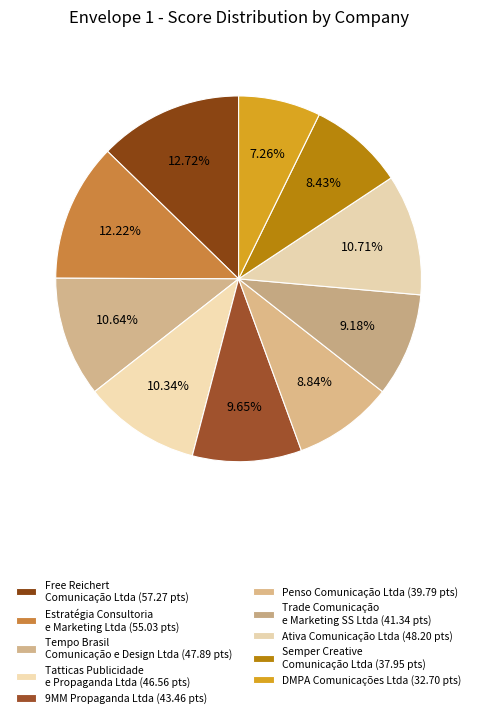

Is it true that Trade Comunicação e Marketing SS Ltda is 9% of the pie?

True